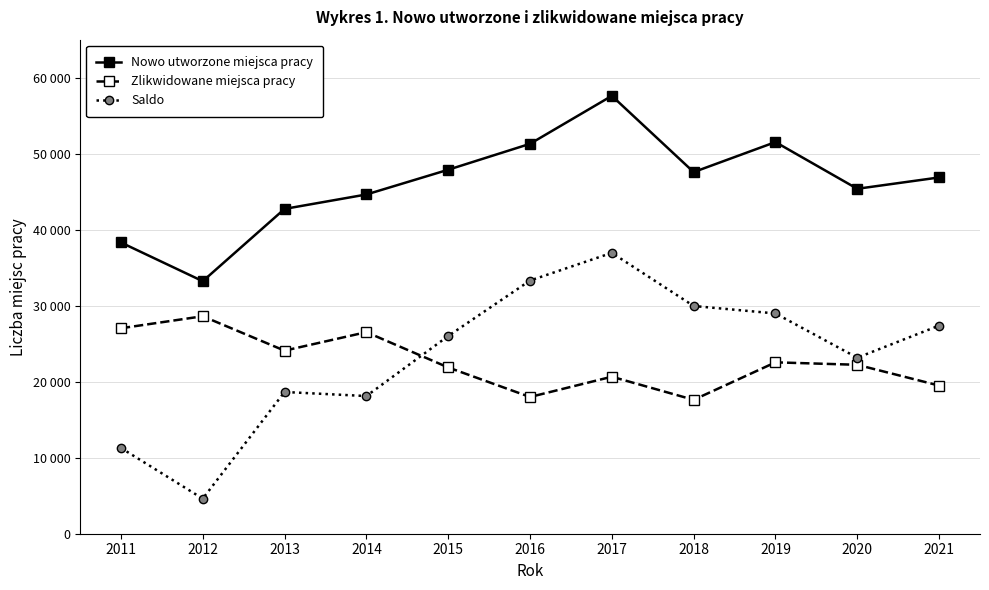

Rank the series by their maximum value, from highest to lowest.

Nowo utworzone miejsca pracy, Saldo, Zlikwidowane miejsca pracy